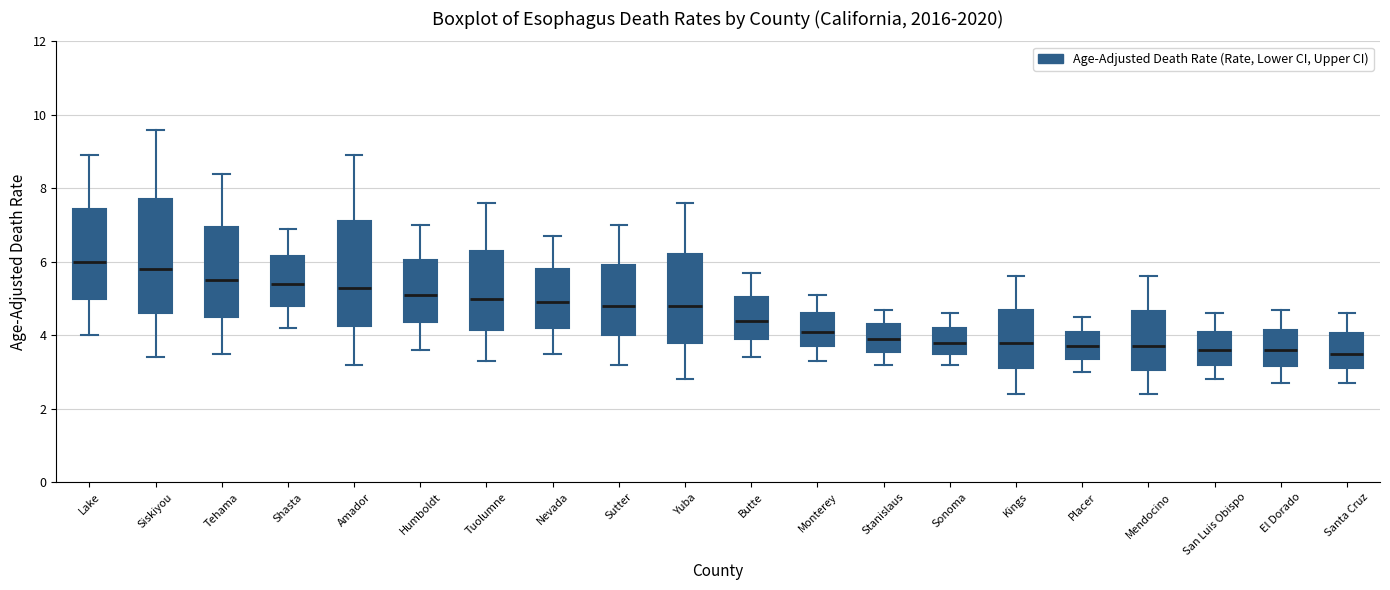

Which box is the tallest, from its lower edge to its upper edge?

Siskiyou